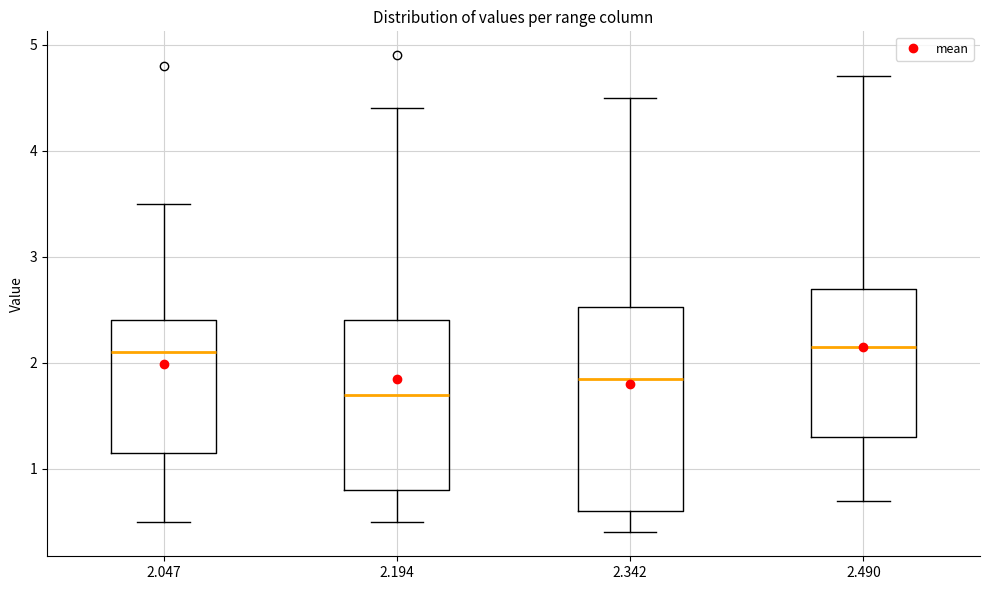

Reading left to right, transcribe this box plot: for each box, give where its median line is, the range the box spans, and where its two whiskers end, as read against the y-axis. The values are not printed on the chart, so give them approximately, as read against the axis.

2.047: median 2.1, box 1.2 to 2.4, whiskers 0.5 to 3.5
2.194: median 1.7, box 0.8 to 2.4, whiskers 0.5 to 4.4
2.342: median 1.9, box 0.6 to 2.5, whiskers 0.4 to 4.5
2.490: median 2.2, box 1.3 to 2.7, whiskers 0.7 to 4.7